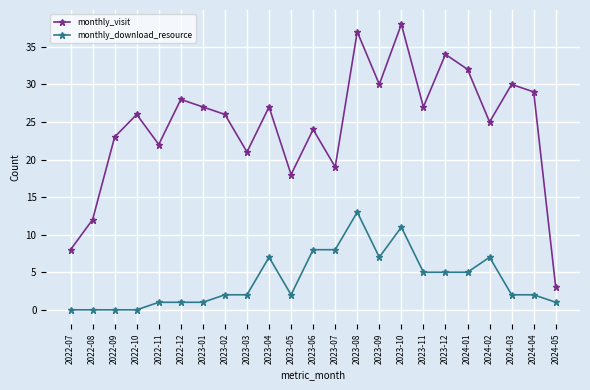

What are all the series names shown in the legend?

monthly_visit, monthly_download_resource